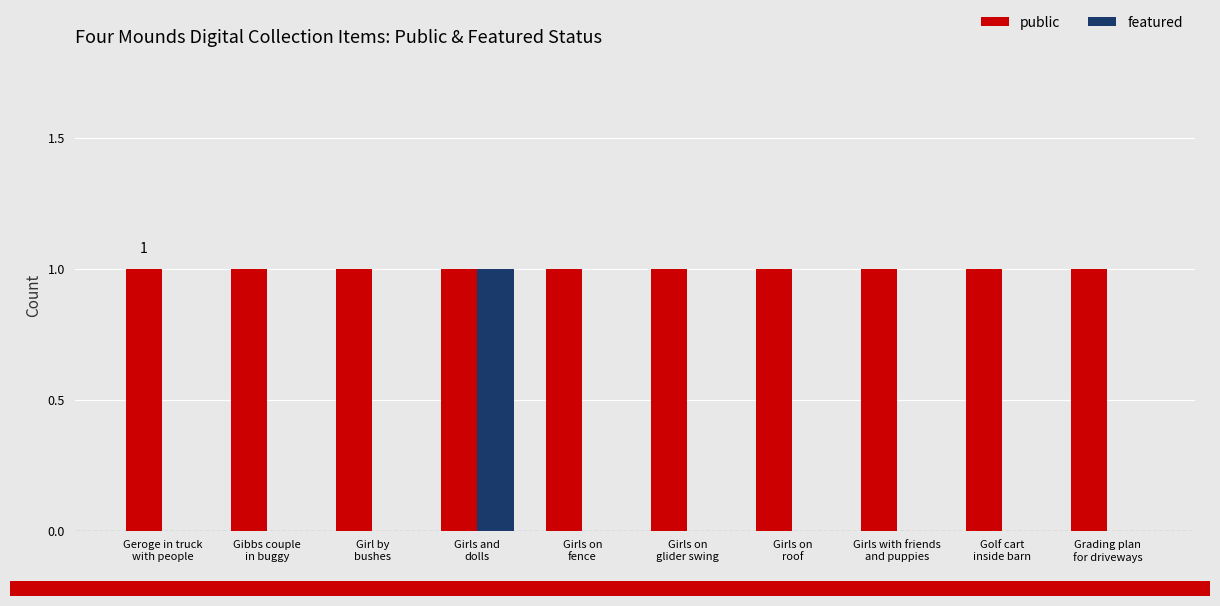

Which series has the largest total across all categories?

public